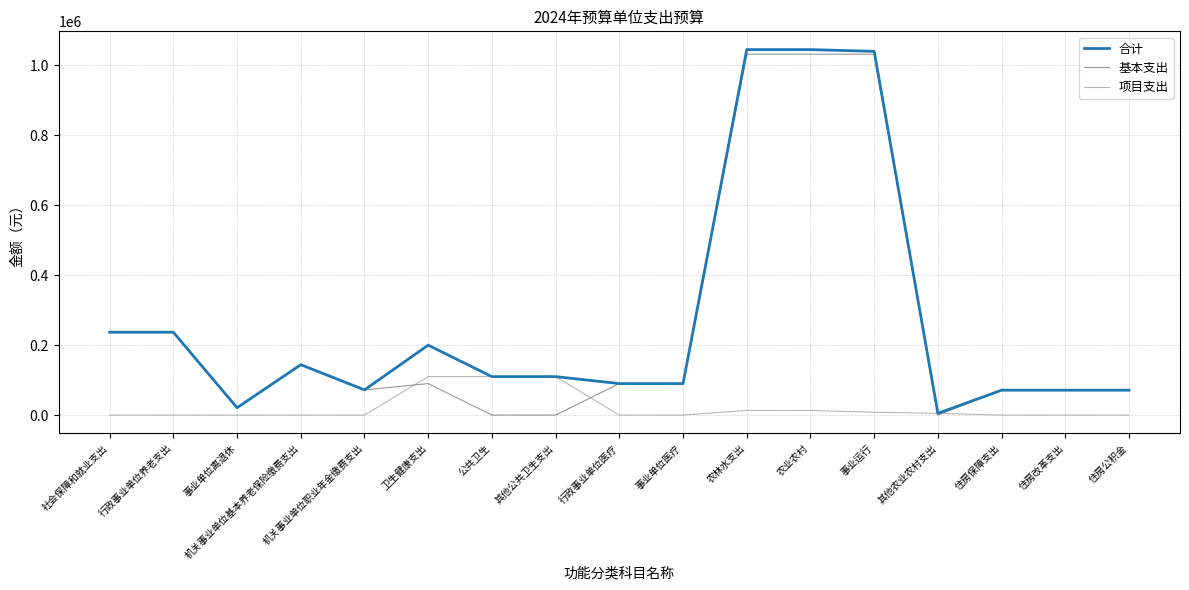

The 基本支出 series shows 1032300 at 事业运行. True or false?

True